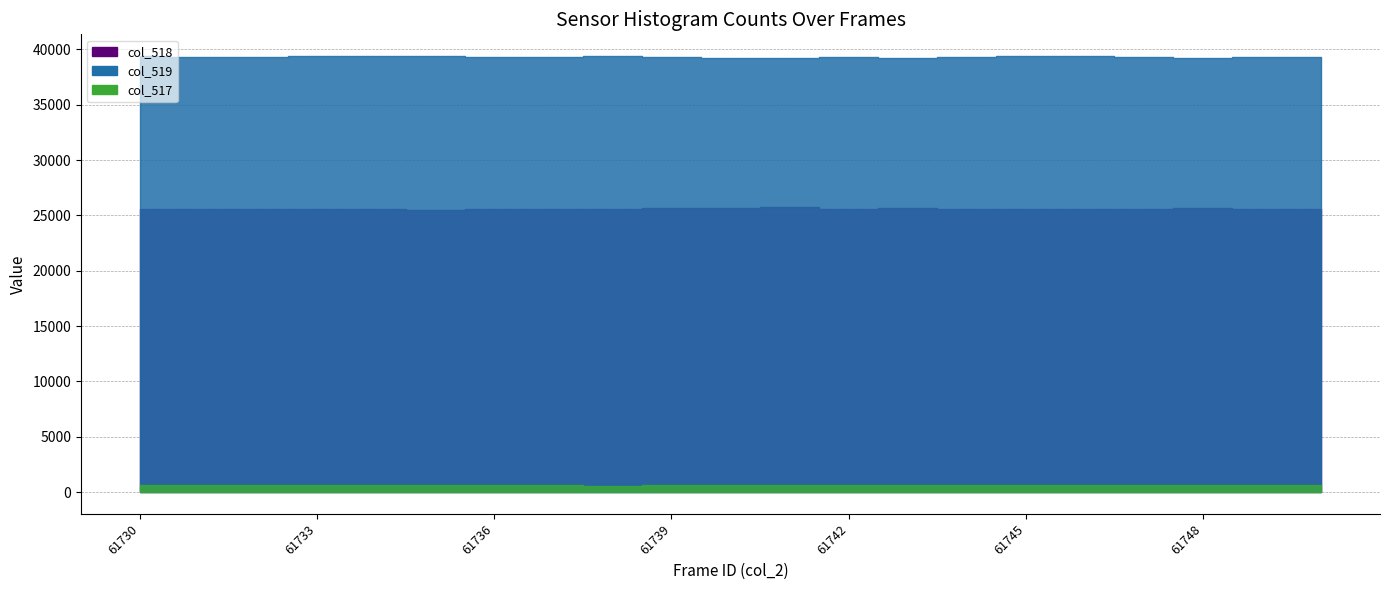

The col_518 series shows 45047 at 61744. True or false?

False